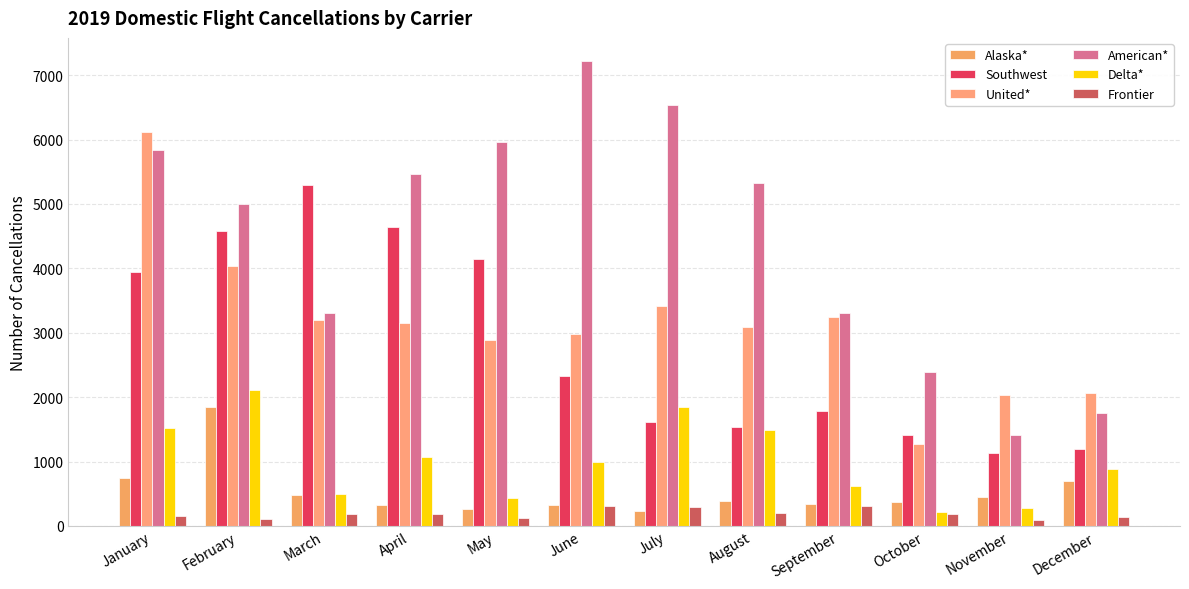

Which category has the highest value in the American* series?

June